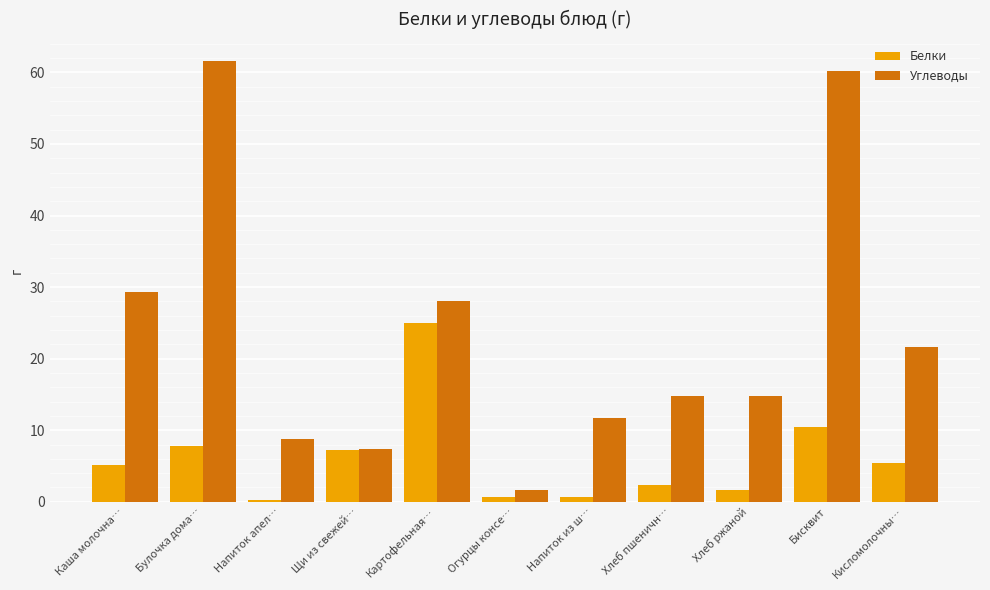

How many groups of bars are there?

11